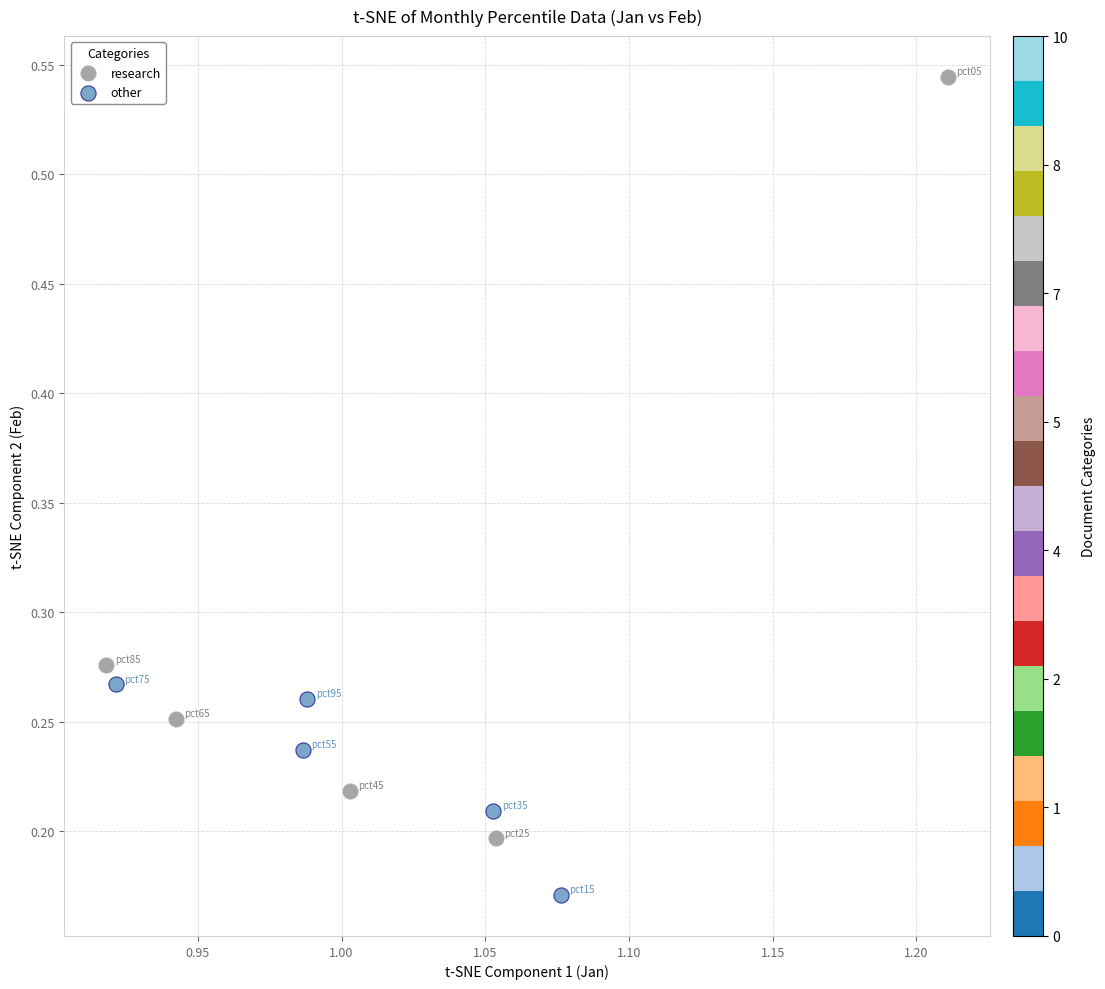

Which series reaches the minimum Y coordinate?

other